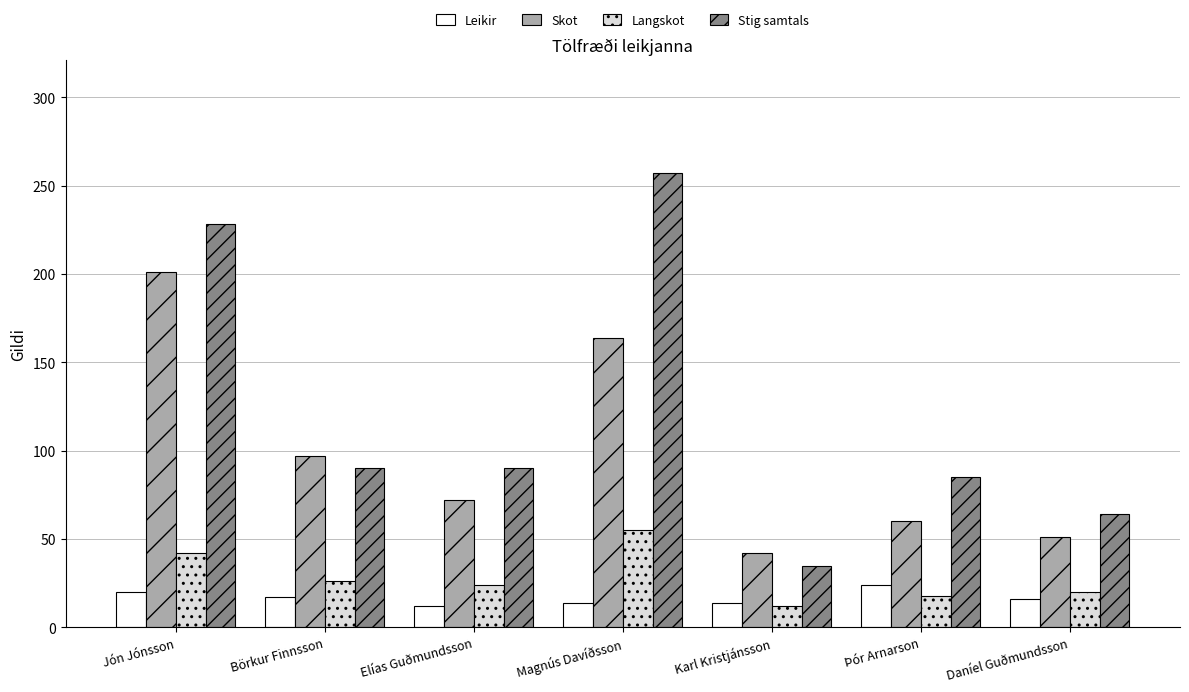

Which series changed the most between Elías Guðmundsson and Karl Kristjánsson?

Stig samtals